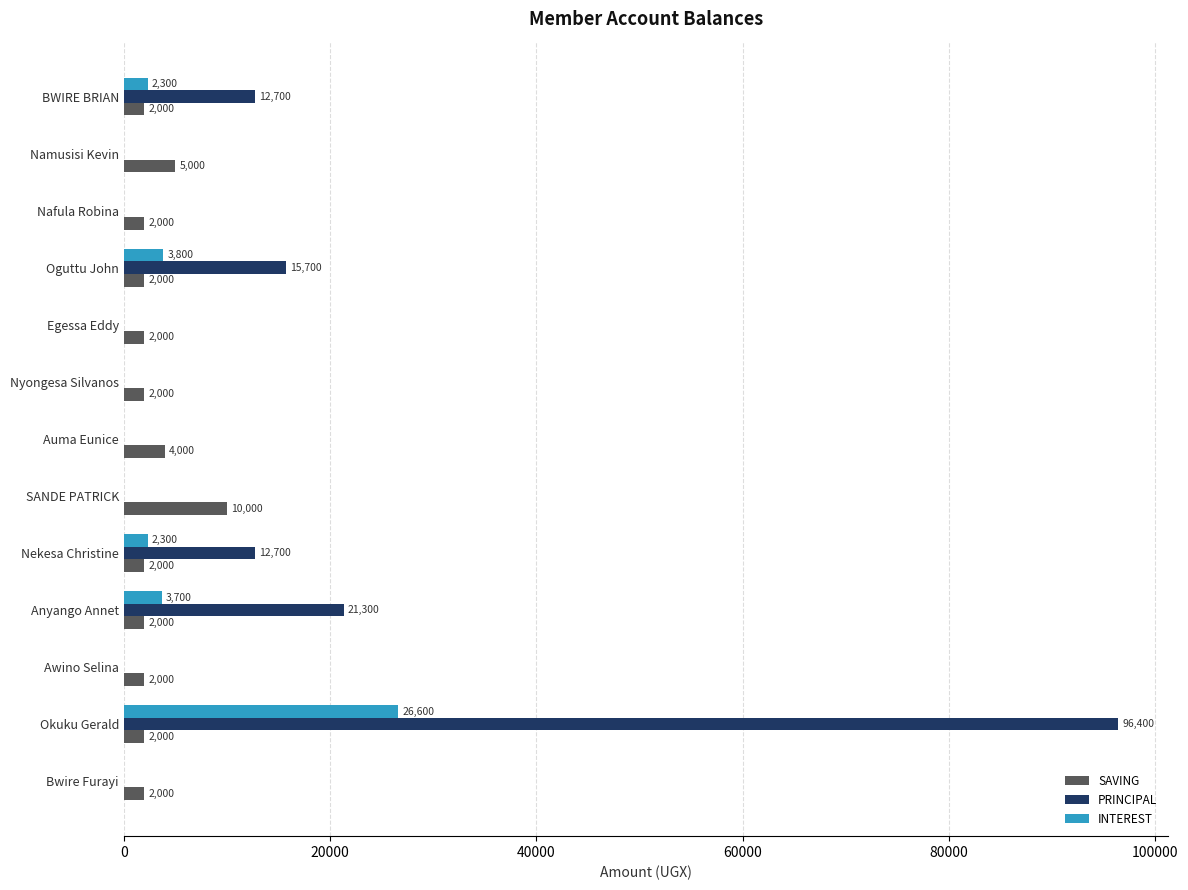

At which category does the chart reach its peak across all series?

Okuku Gerald